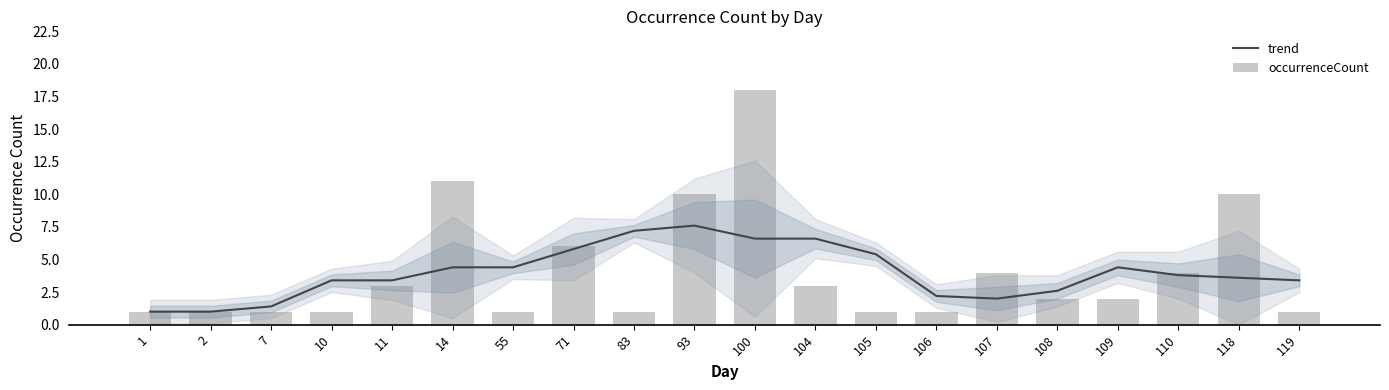

How many groups of bars are there?

20